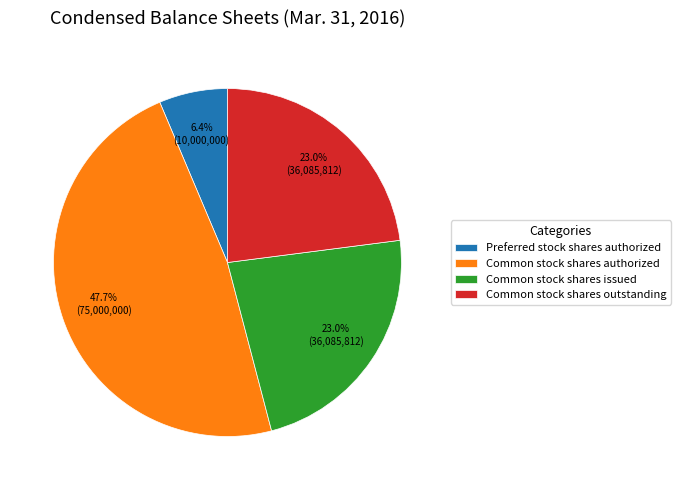

Which category has the smallest portion of the pie?

Preferred stock shares authorized